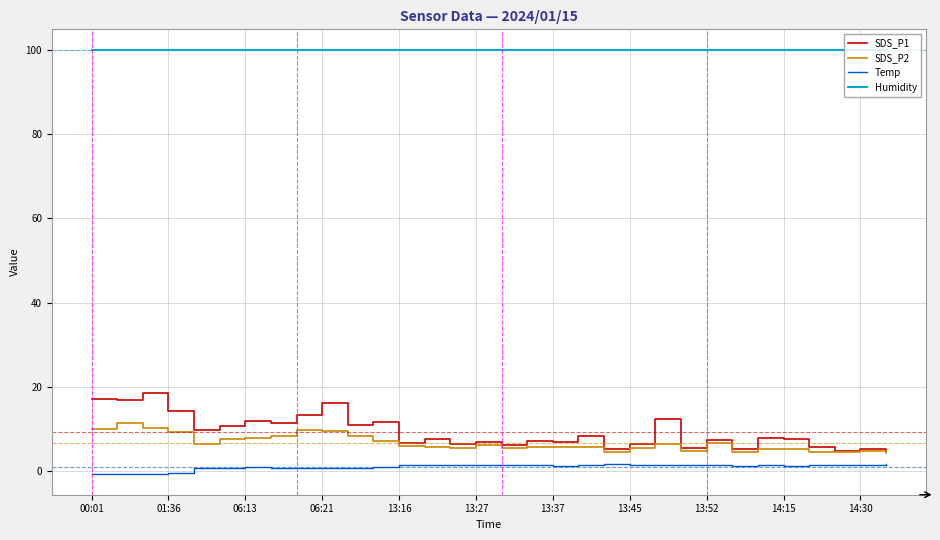

True or false: SDS_P2 and Temp cross at least once.

False